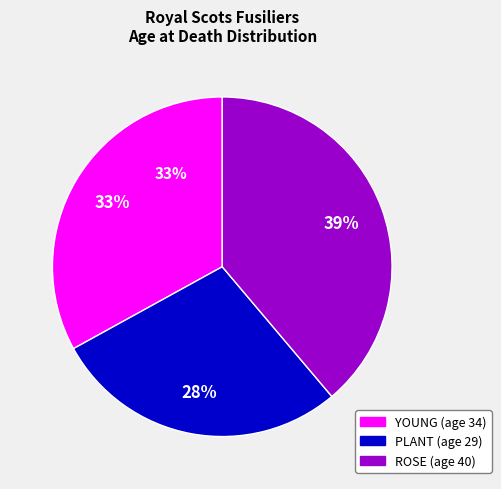

Is it true that YOUNG (34) is 33% of the pie?

True